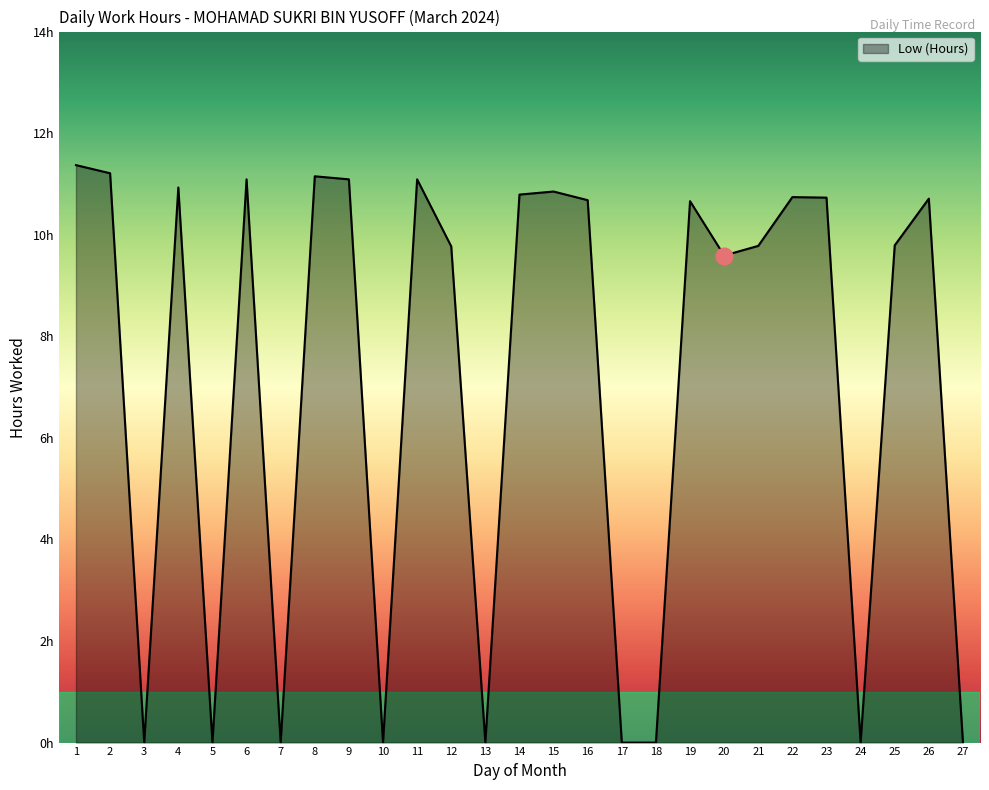

What is the average value?

7.1